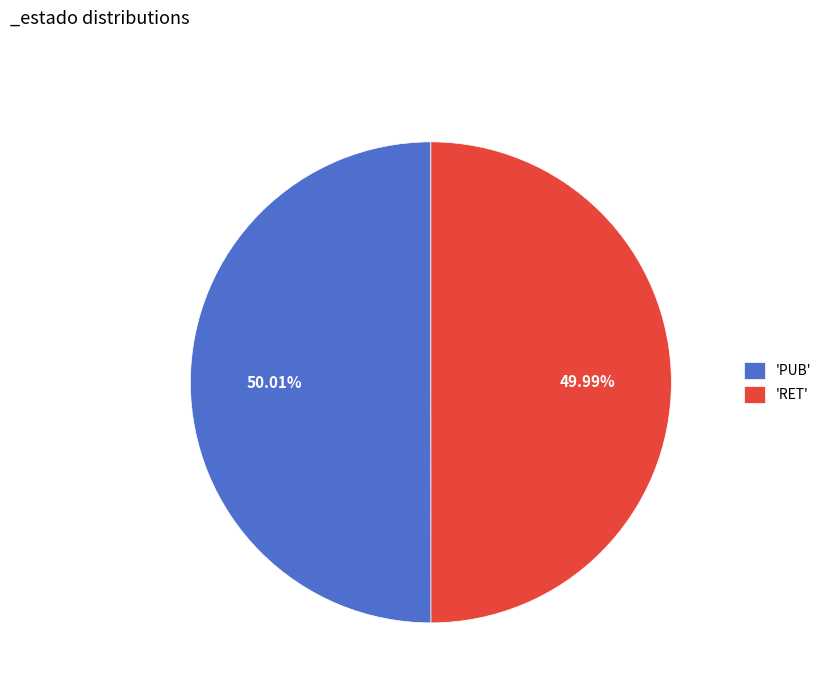

Combined, do 'RET' and 'PUB' account for over 50%?

Yes